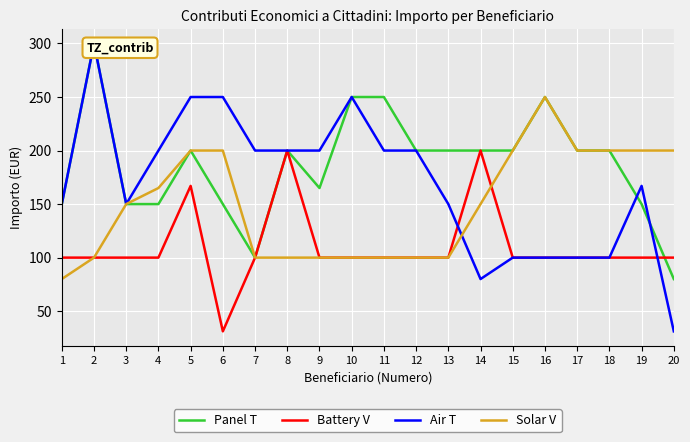

What is the spread (max minus min) of values at 13?

100.0